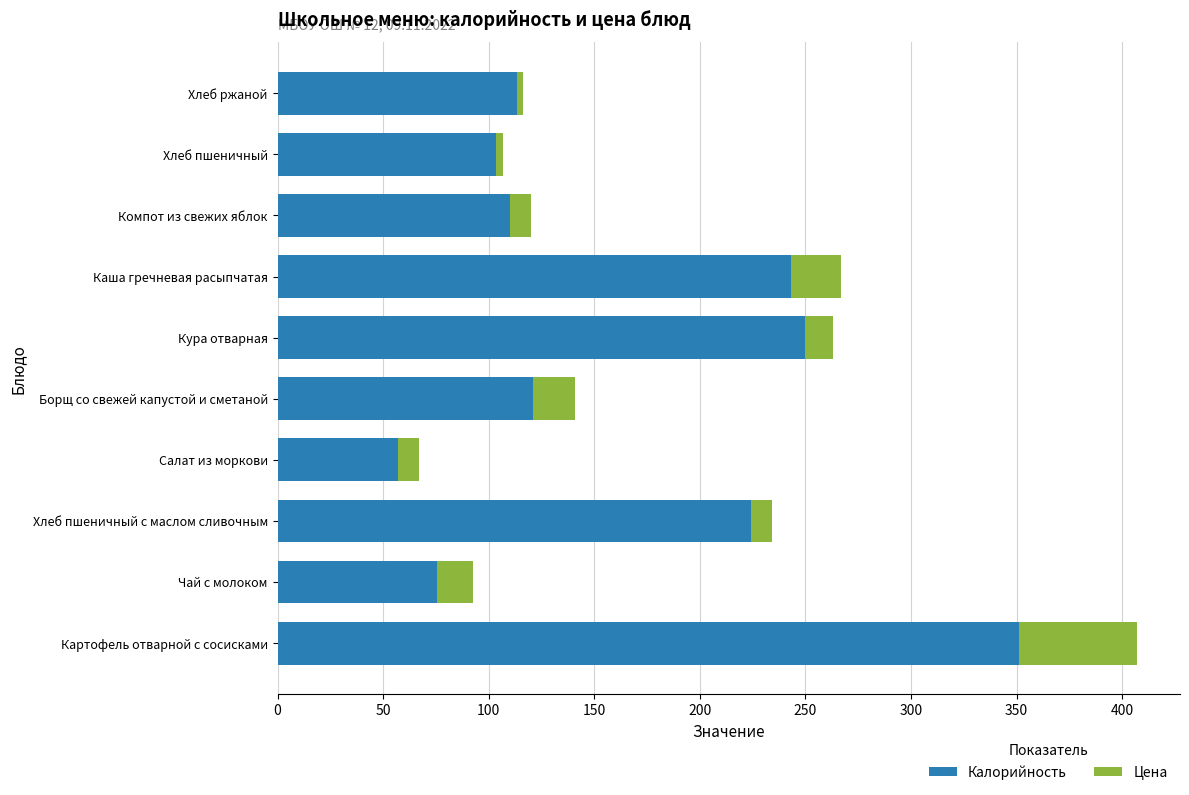

The Калорийность series shows 151.7 at Хлеб пшеничный. True or false?

False